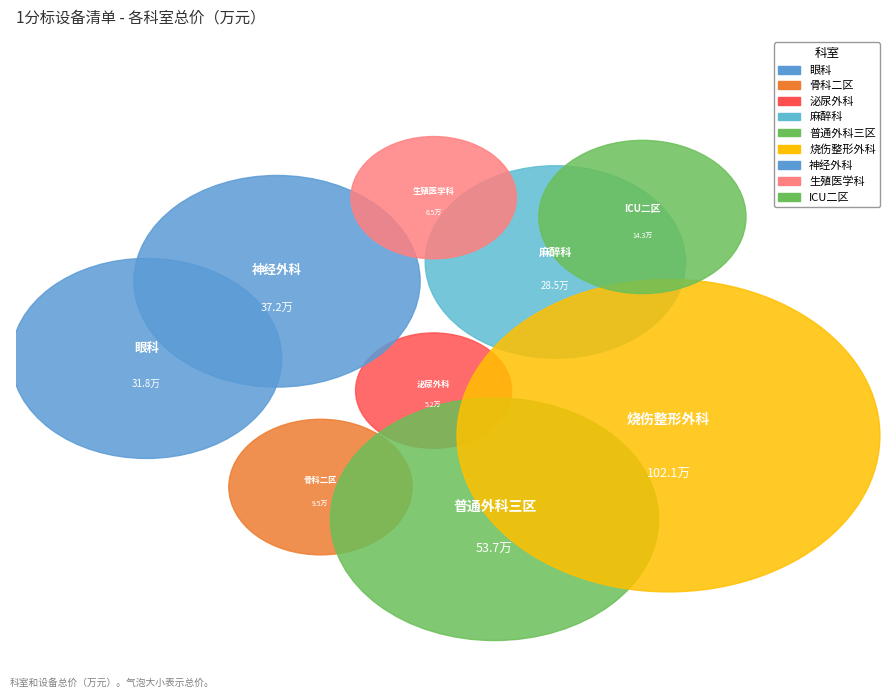

Rank the categories by value from highest to lowest.

烧伤整形外科, 普通外科三区, 神经外科, 眼科, 麻醉科, ICU二区, 骨科二区, 生殖医学科, 泌尿外科